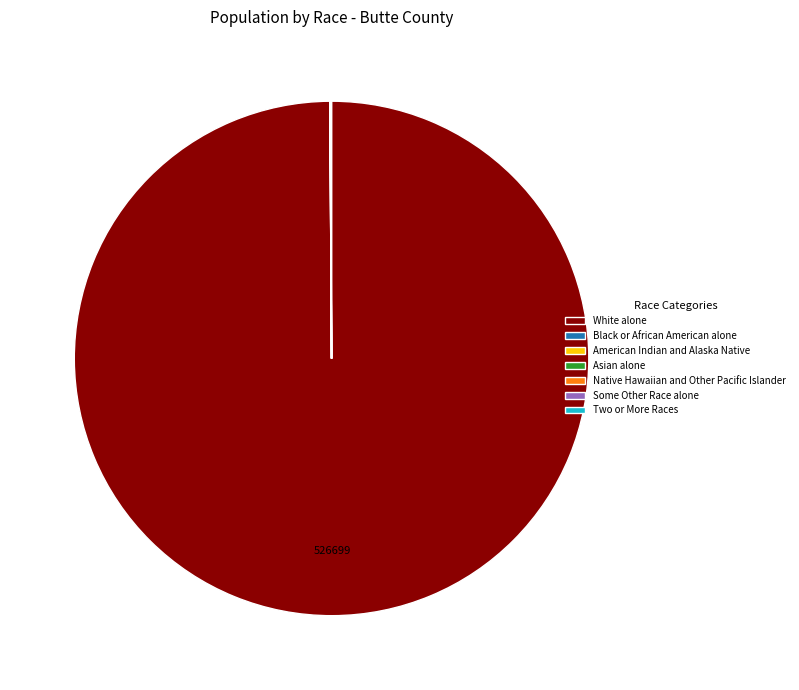

The White alone slice represents 89% of the pie. True or false?

False